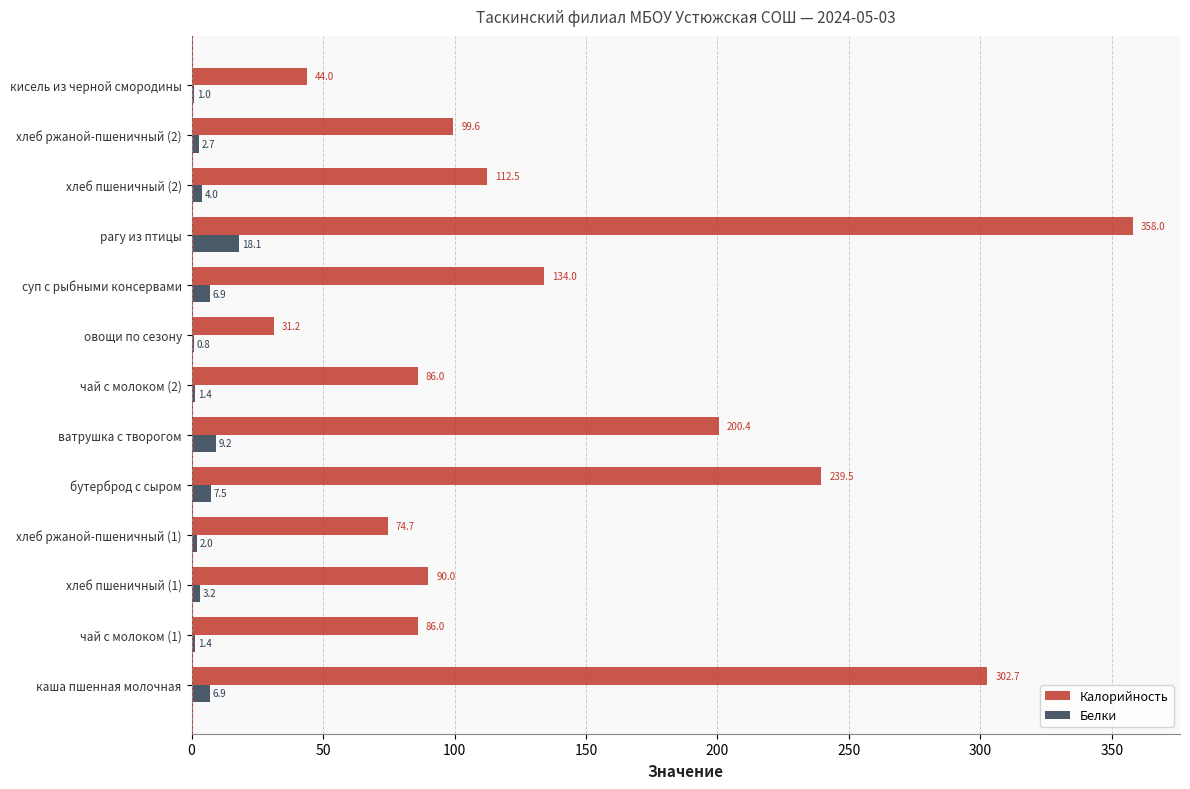

Which category has the highest value in the Белки series?

рагу из птицы